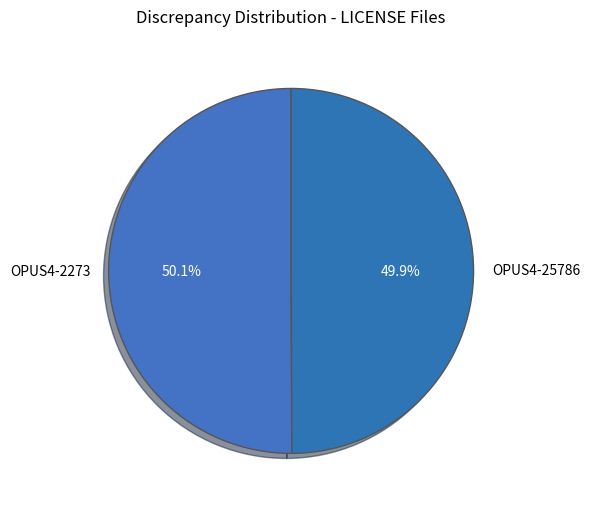

Combined, do OPUS4-2273 and OPUS4-25786 account for over 50%?

Yes